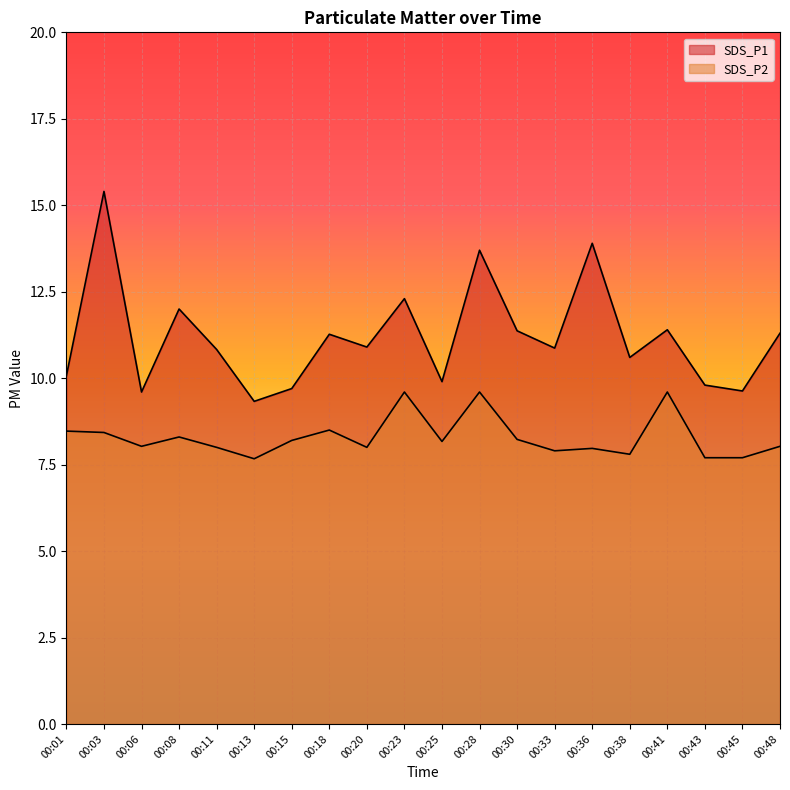

What is the sum of the SDS_P1 values at 00:20 and 00:38?

21.5